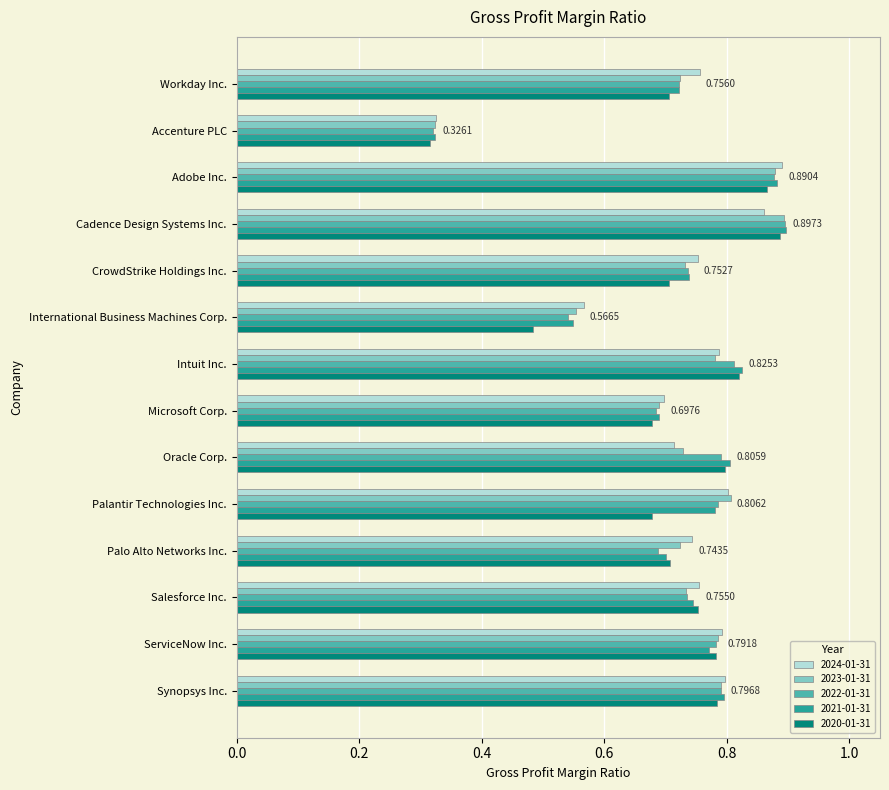

Where is 2021-01-31 nearest to the value 0?

Accenture PLC